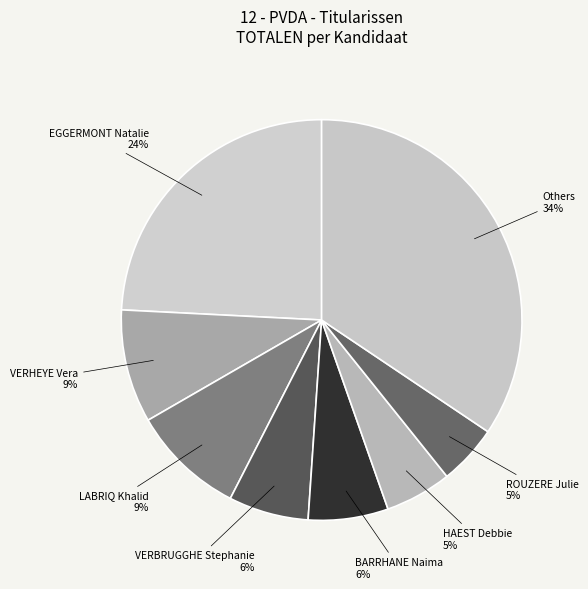

Count the number of slices in the pie.

8